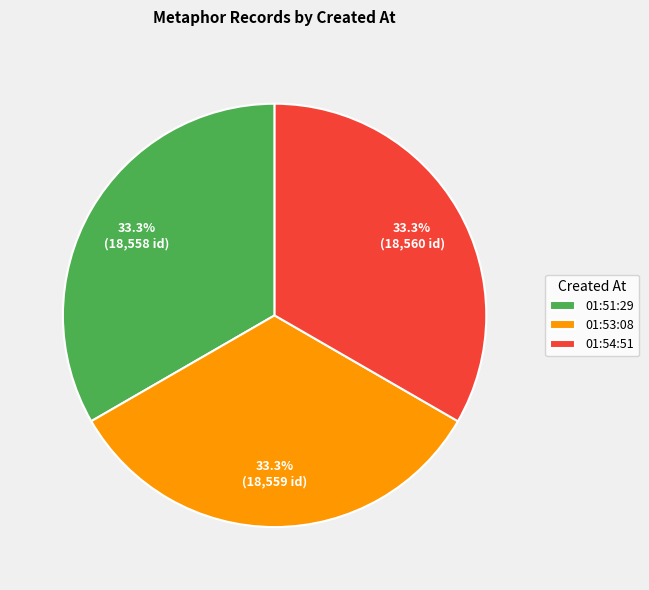

Combined, do 01:54:51 and 01:51:29 account for over 50%?

Yes